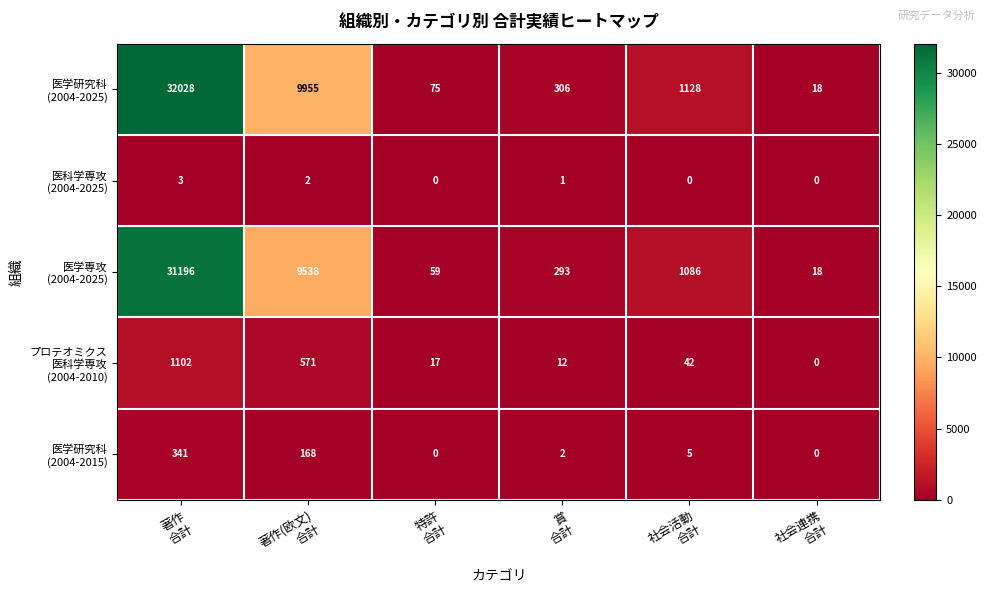

What is the maximum value shown in the chart?

32028